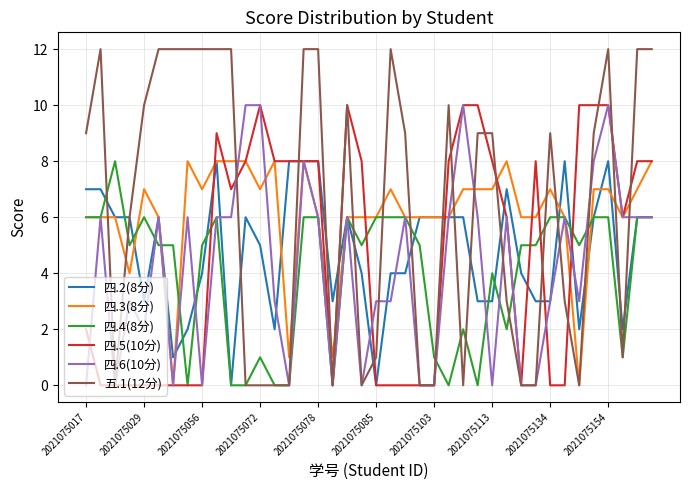

What is the greatest value displayed?

12